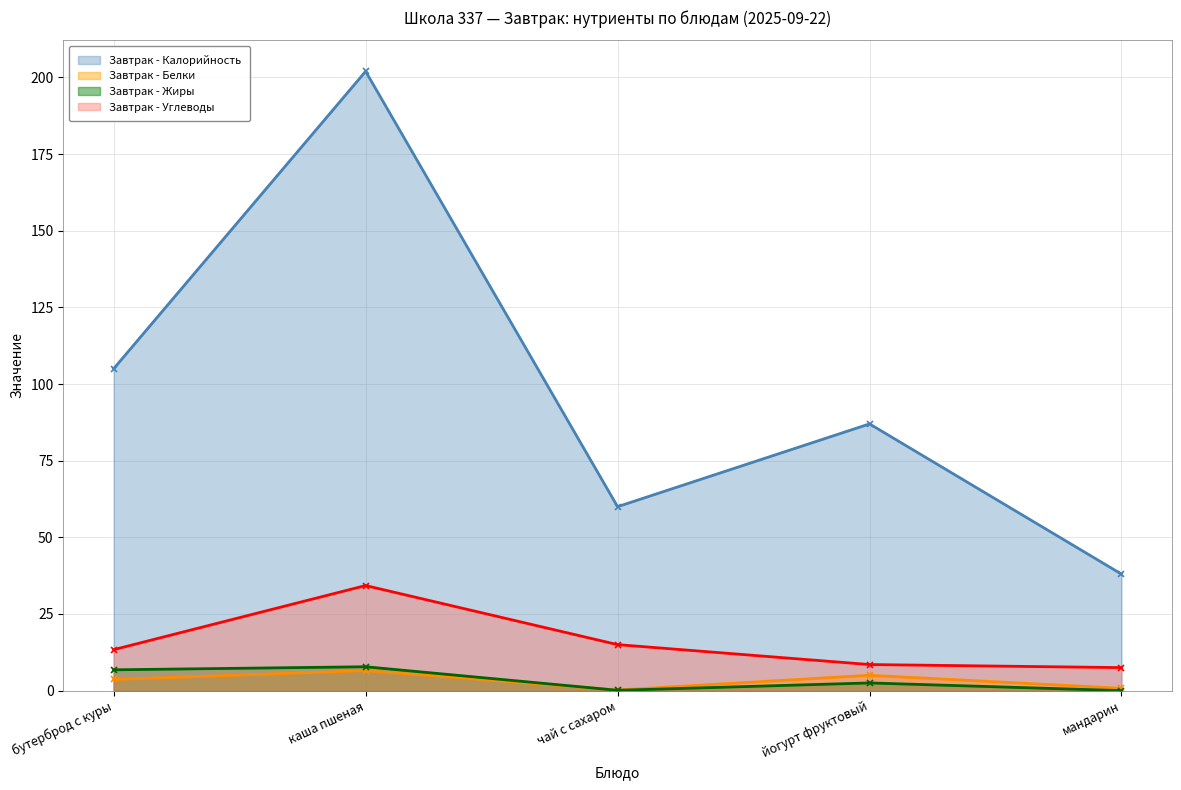

Is the value of Завтрак - Углеводы at йогурт фруктовый greater than the value of Завтрак - Жиры at бутерброд с куры?

Yes